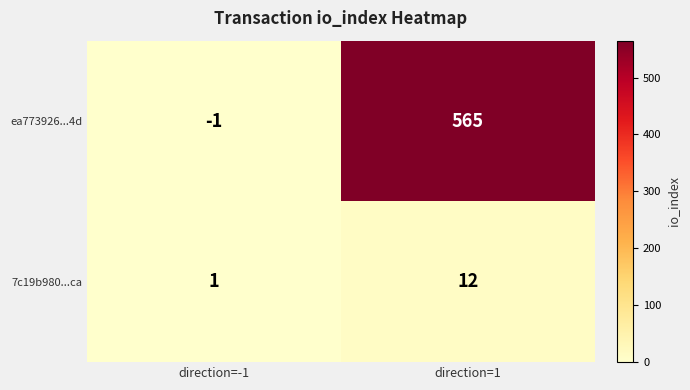

Is it true that ea773926...4d equals 872 at direction=1?

False